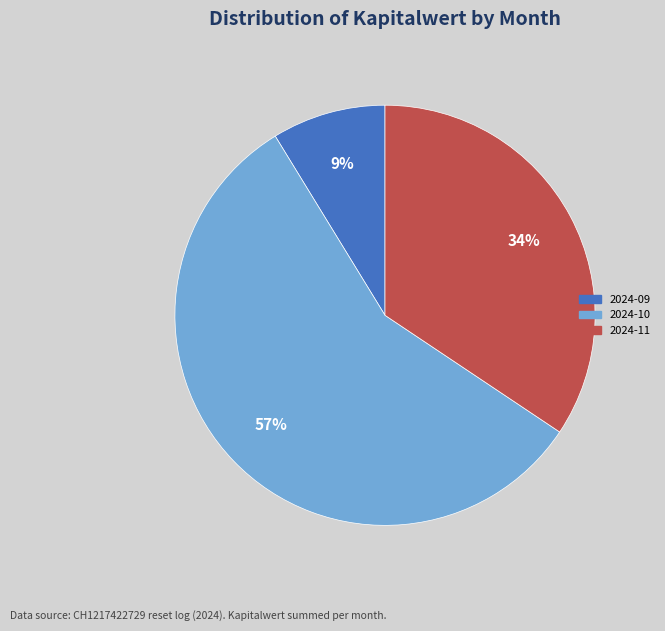

What percentage is the 2024-09 slice, to the nearest percent?

9%